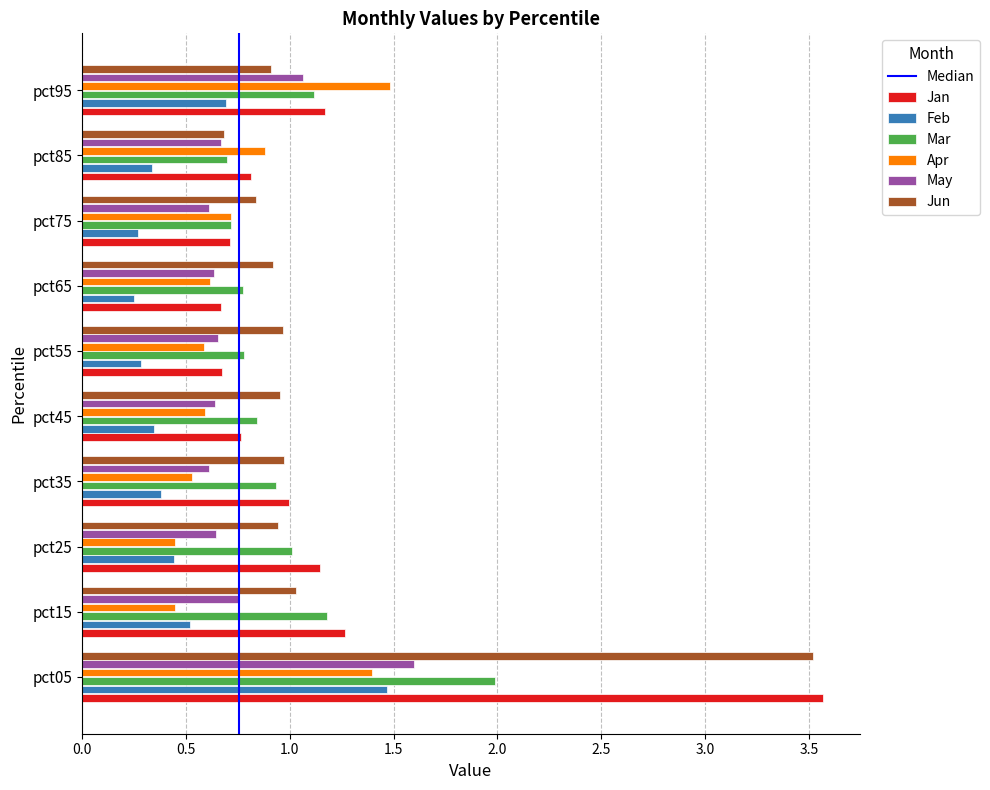

Which category has the highest value in the May series?

pct05